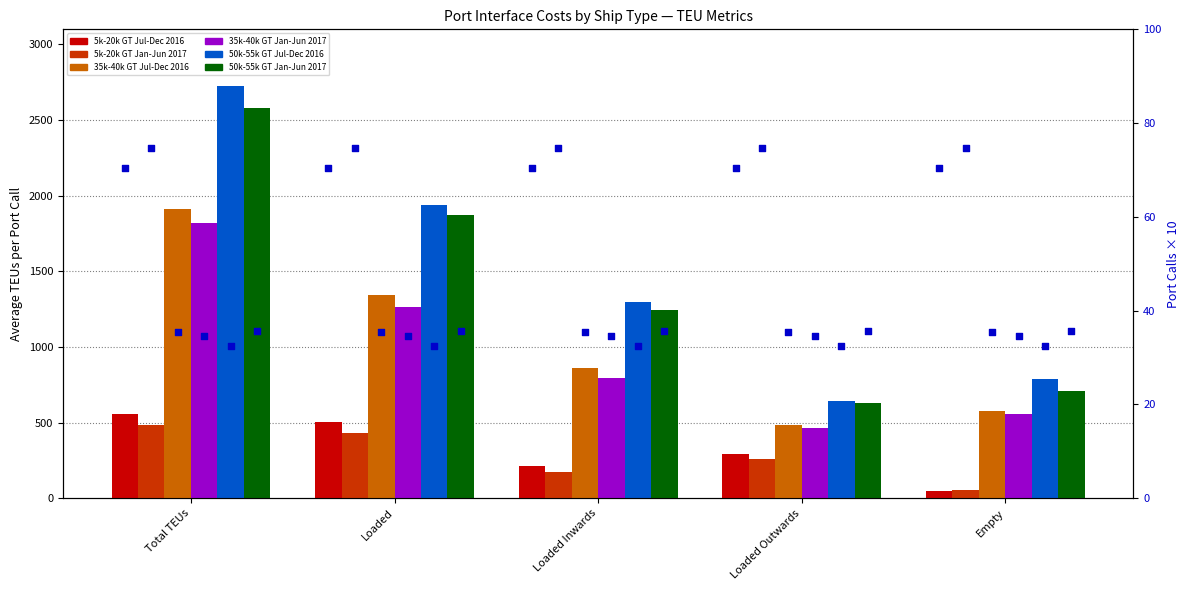

Which series has the largest total across all categories?

50k-55k GT Jul-Dec 2016